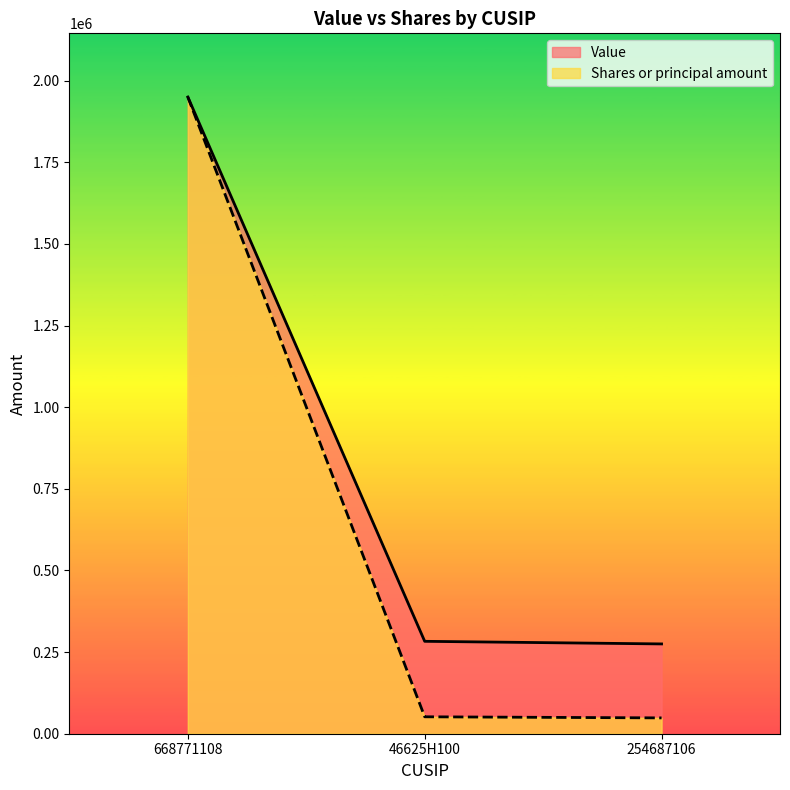

Count the number of data series in this chart.

2